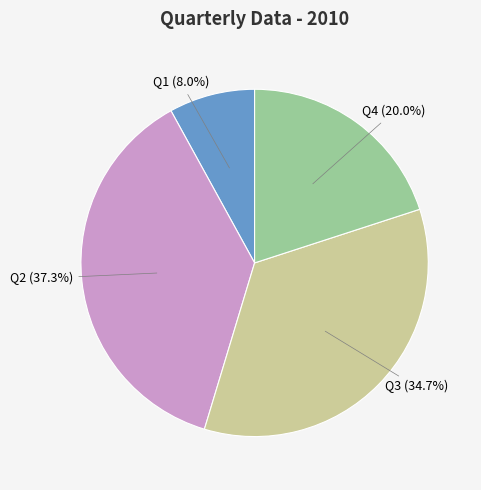

Is it true that Q1 is 8% of the pie?

True